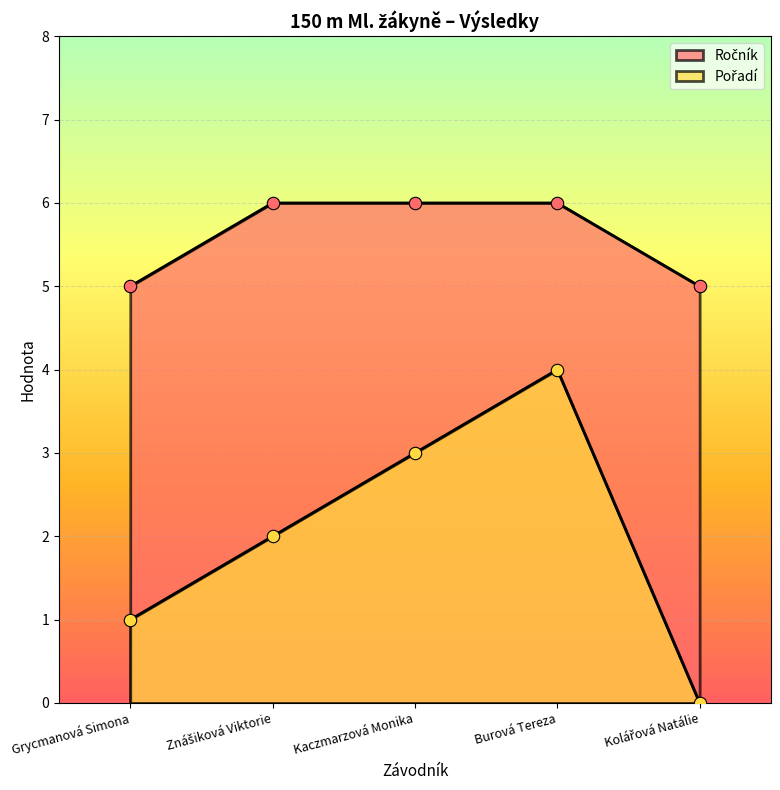

Is the value of Ročník at Burová Tereza greater than the value of Pořadí at Znášiková Viktorie?

Yes